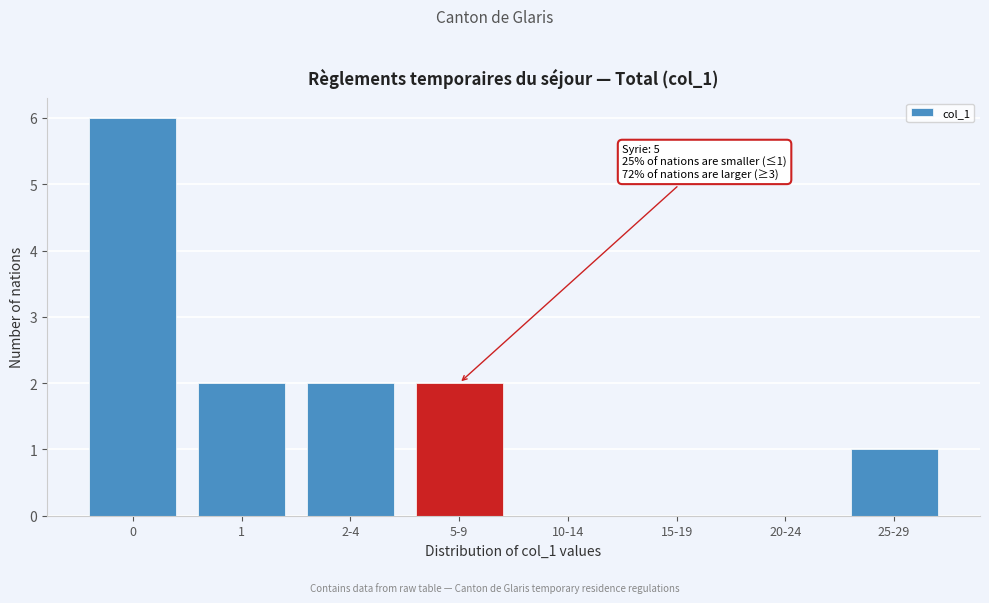

Reading left to right, list all the values displayed in this chart.

0=6	1=2	2-4=2	5-9=2	10-14=0	15-19=0	20-24=0	25-29=1